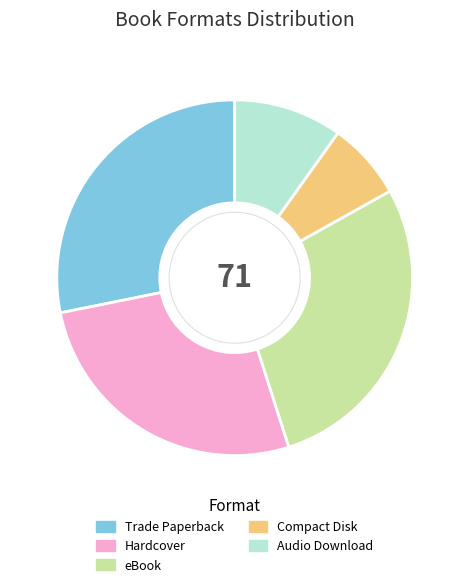

Which slice is the smallest?

Compact Disk